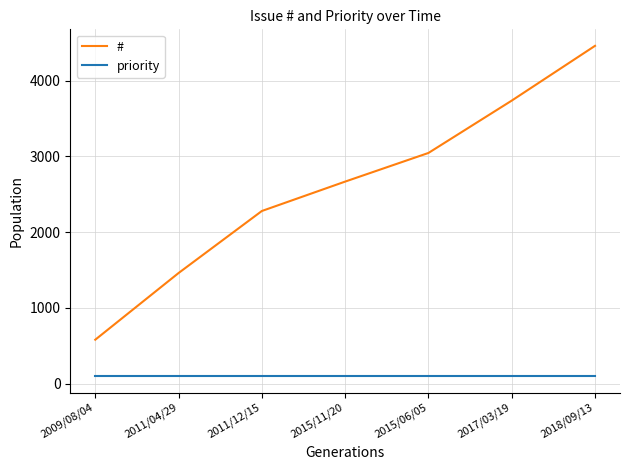

What is the total value across all series at 2017/03/19?

3835